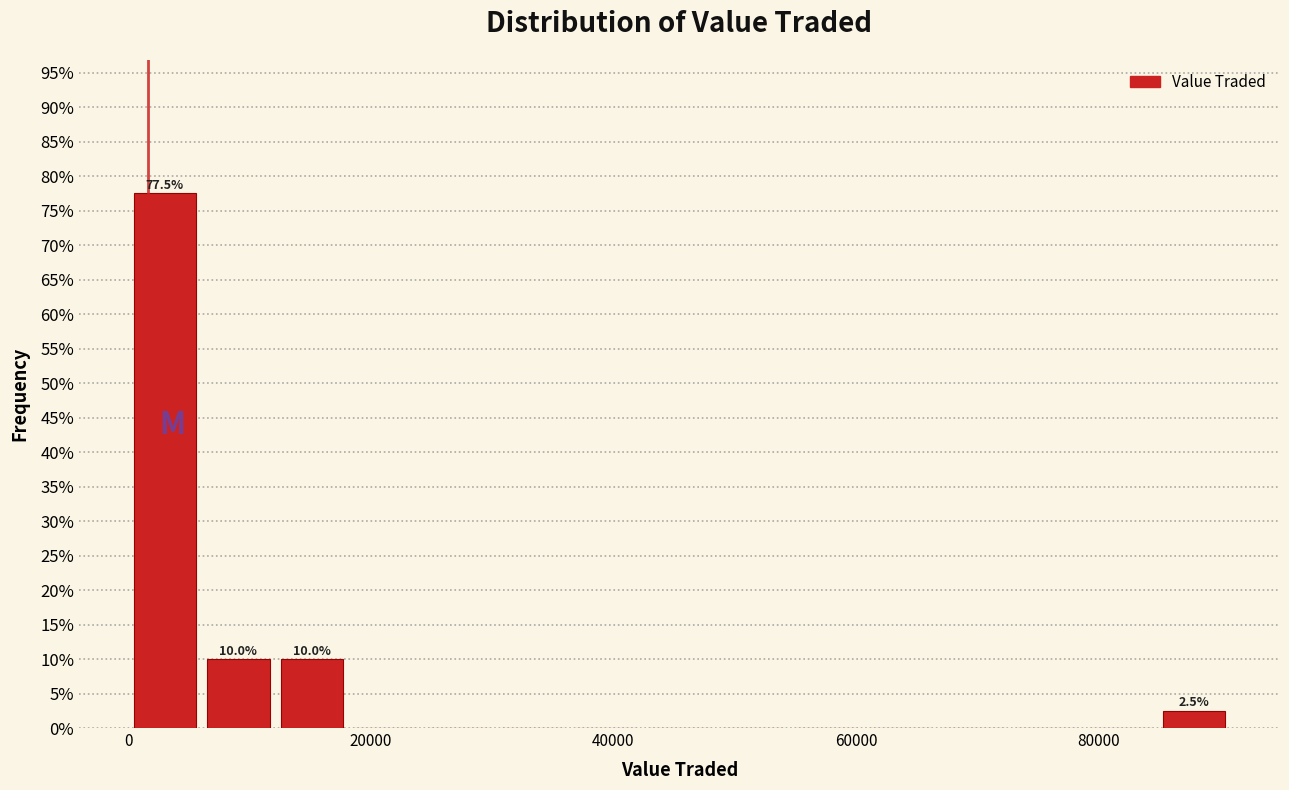

Around what value on the x-axis is the tallest bar? Give the approximate position of its centre, as read against the axis.

4000